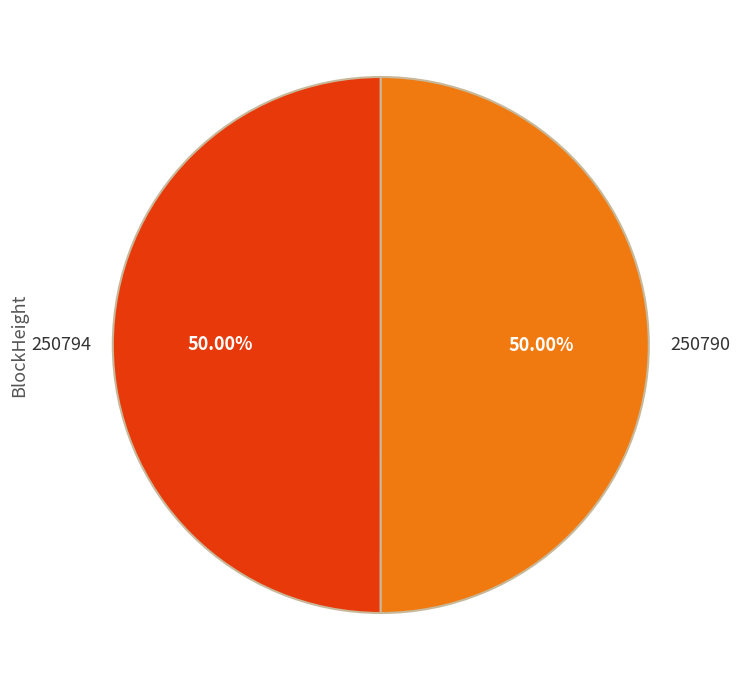

To the nearest percent, what percentage of the pie is 250790?

50%